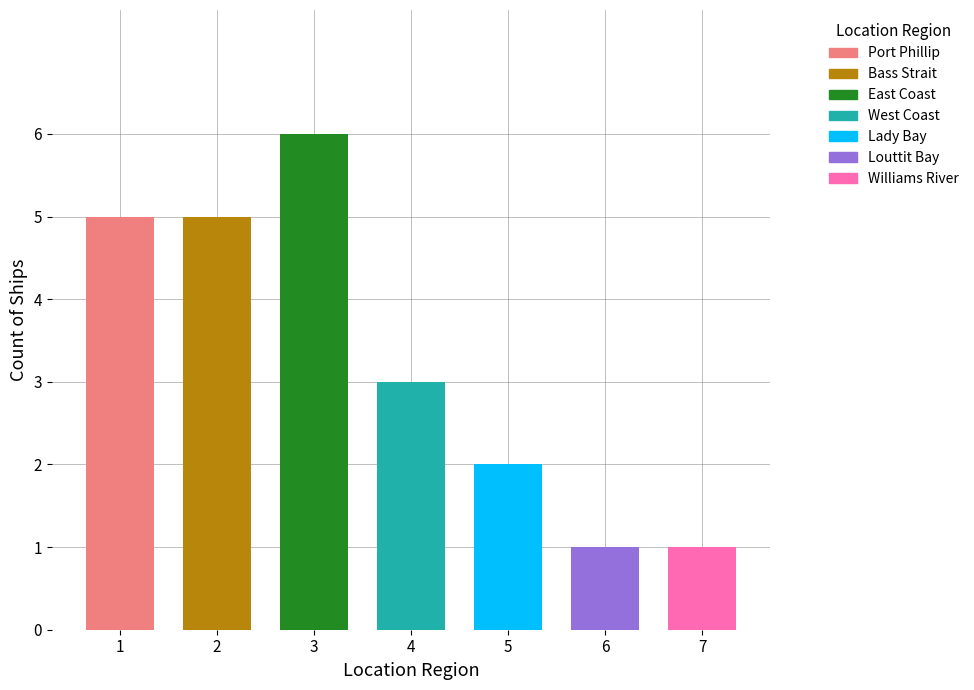

Reading right to left, transcribe all the data shown in this chart.

1	1	2	3	6	5	5